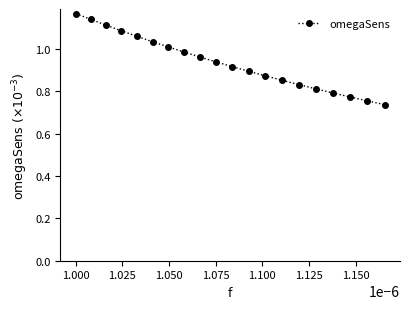

What is the sum of all values?

18.7